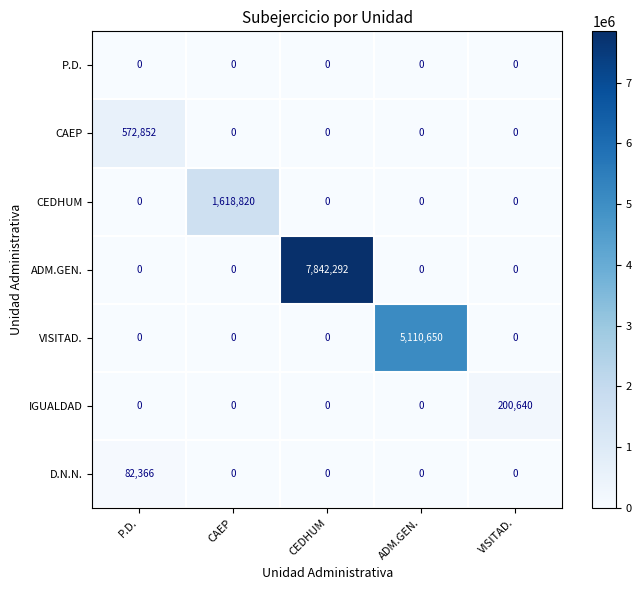

Between CEDHUM and ADM.GEN., which series saw the biggest shift?

ADM.GEN.